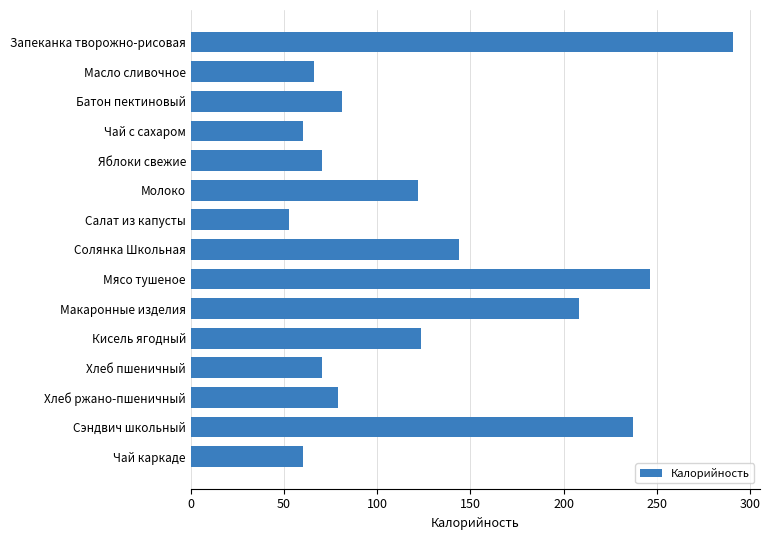

What is the average value?

127.5